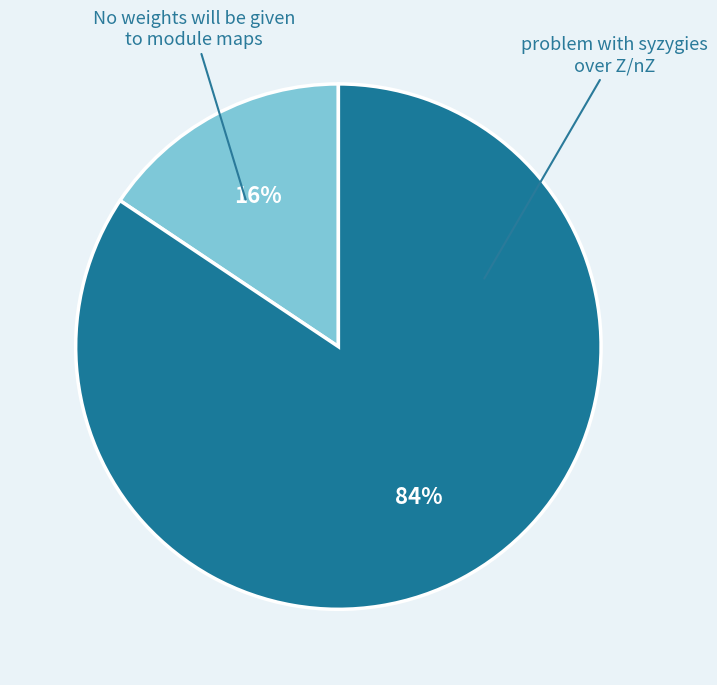

Do problem with syzygies over Z/nZ and No weights will be given to module maps together represent more than half of the pie?

Yes